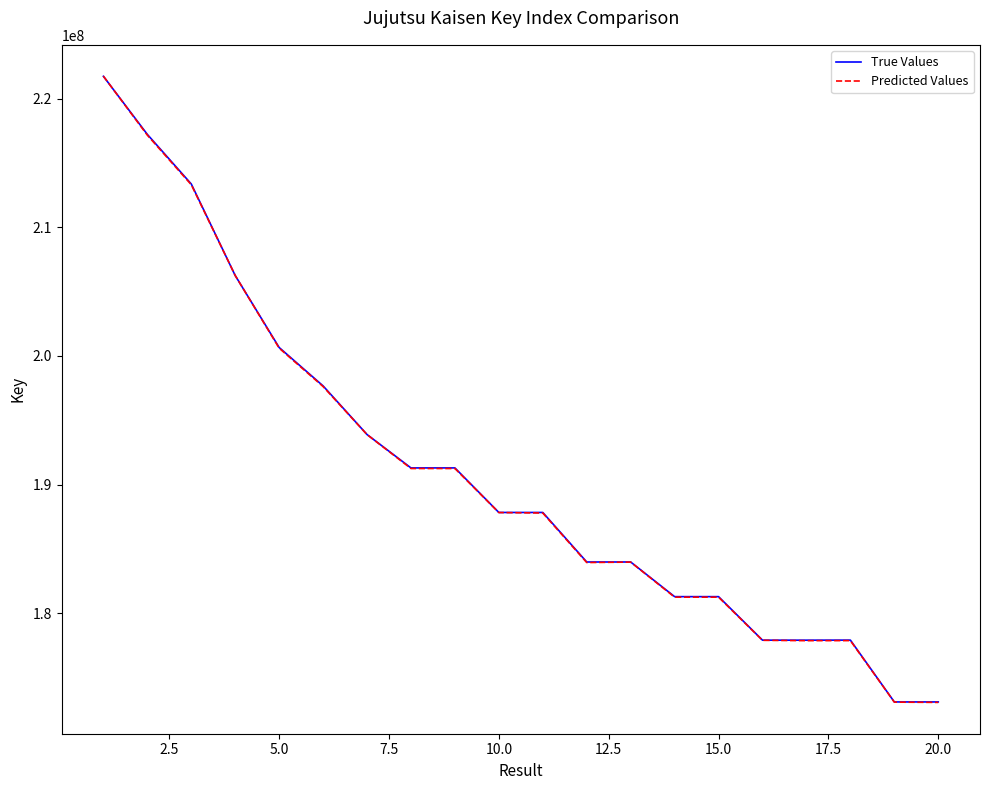

Which series has the largest range (max minus min)?

Predicted Values